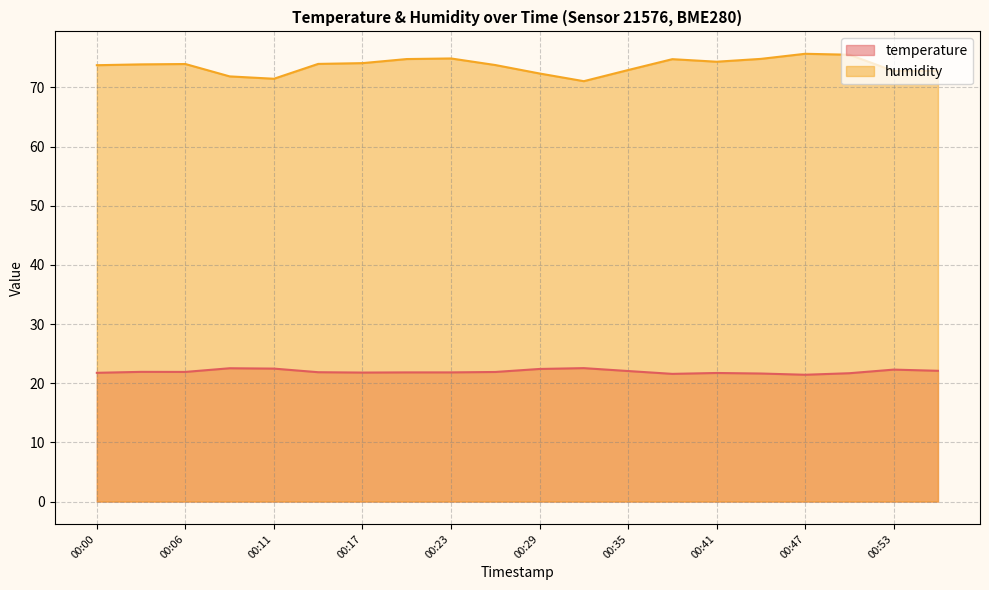

What is the greatest value displayed?

75.7